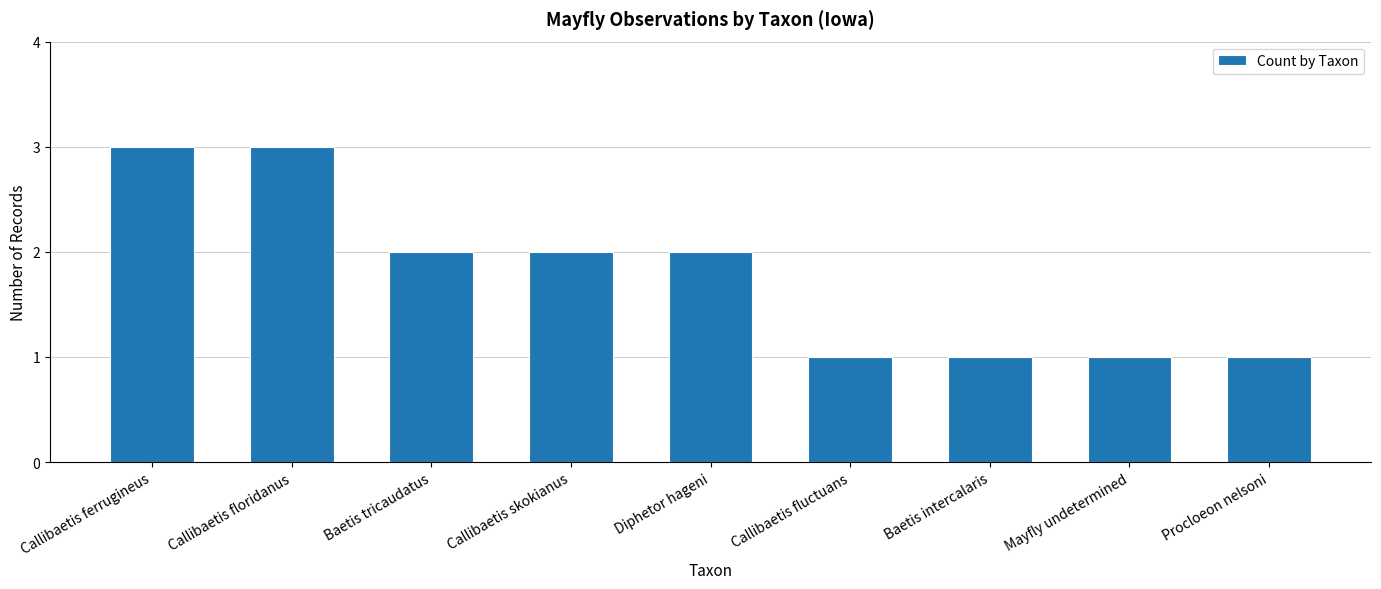

What is the value of the 4th bar from the left?

2